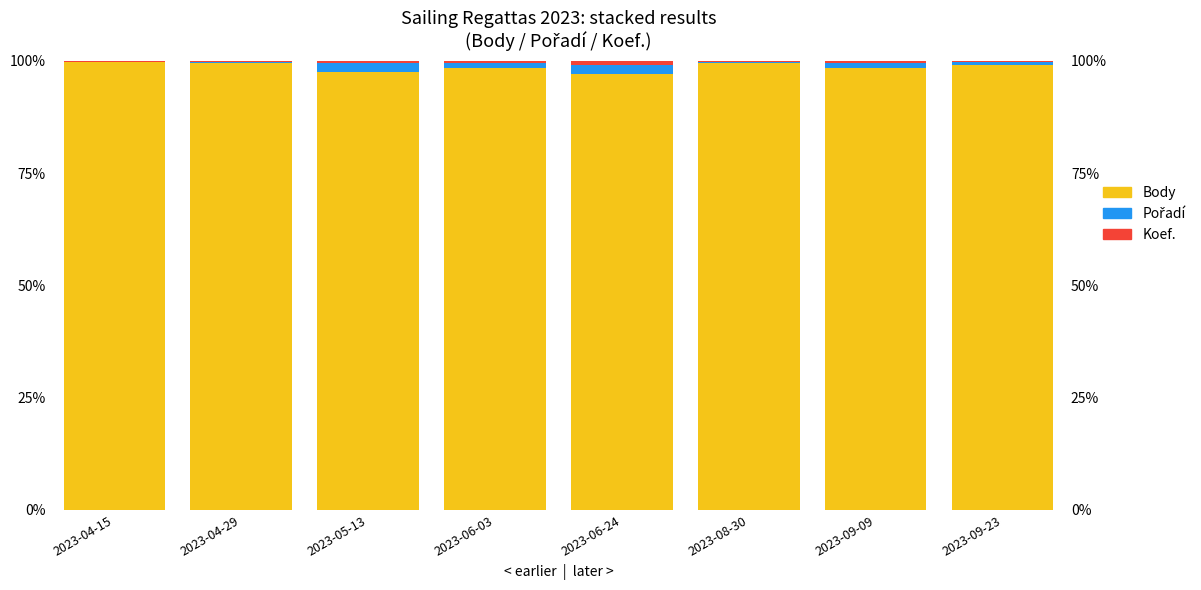

Reading left to right, what are all the values shown in this chart?

Body: 99.7	99.5	97.5	98.5	97.1	99.6	98.4	99.0
Pořadí: 0.1	0.3	1.9	1.1	1.9	0.2	1.1	0.7
Koef.: 0.2	0.2	0.5	0.4	1.0	0.2	0.4	0.3